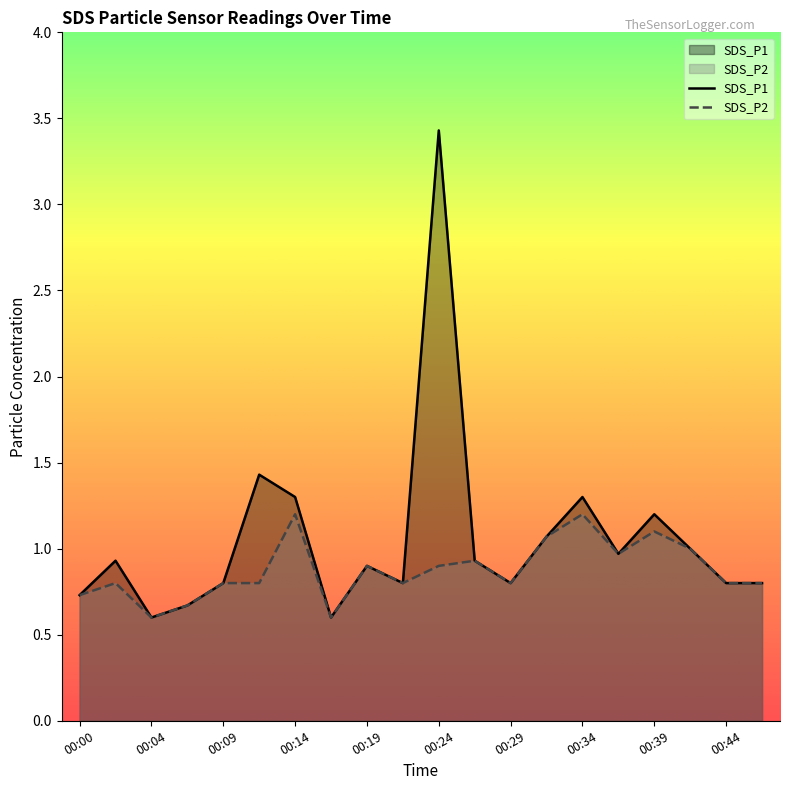

What are all the series names shown in the legend?

SDS_P1, SDS_P2